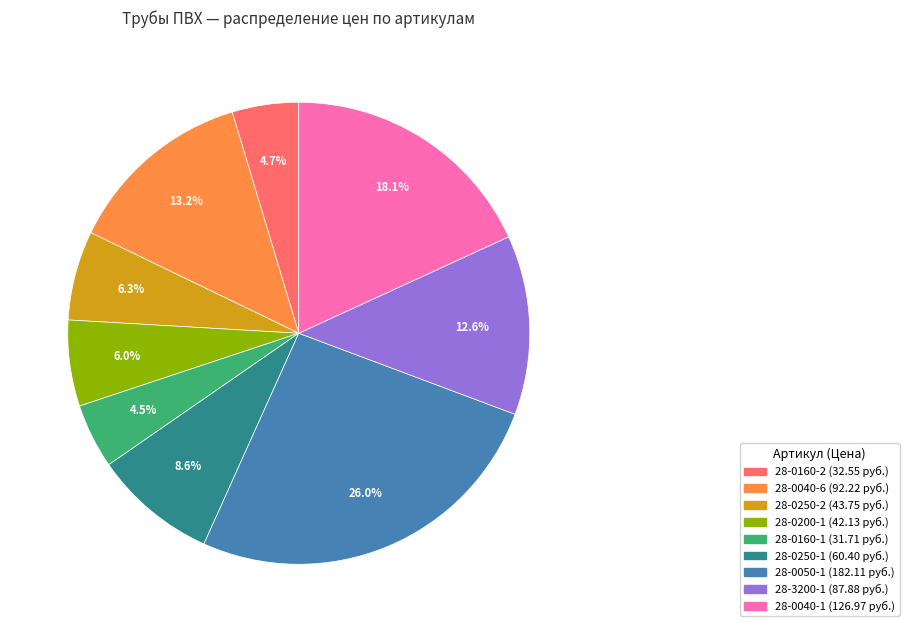

Which slice is the largest?

28-0050-1